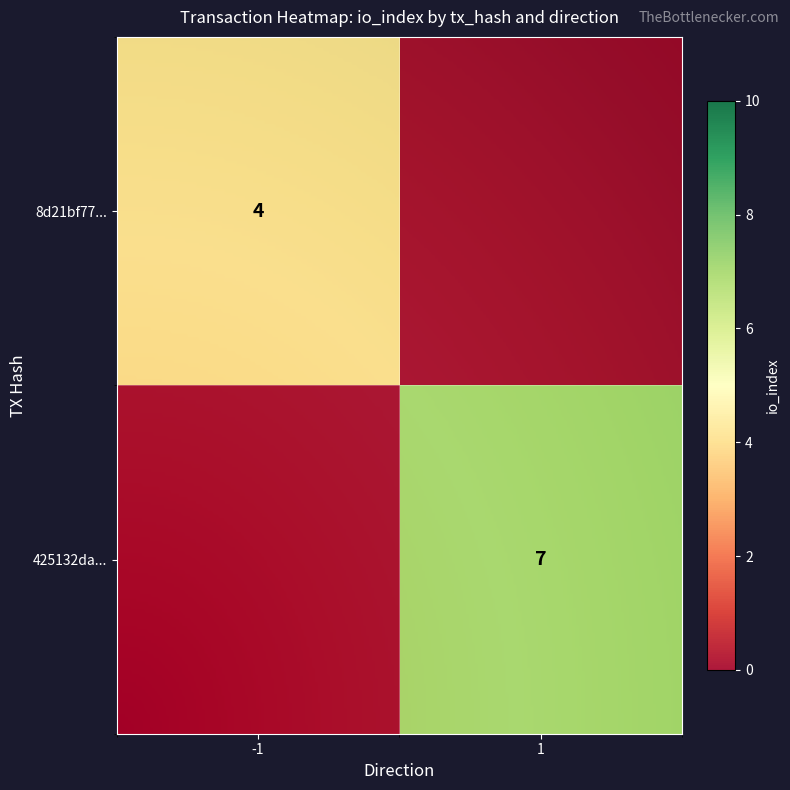

How many categories are shown in the chart?

2